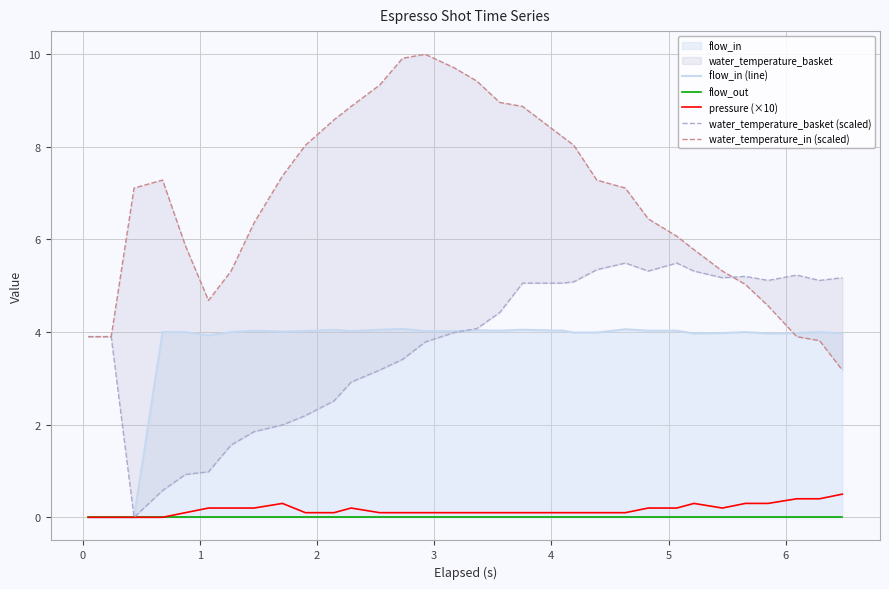

True or false: flow_out and pressure (×10) intersect in this chart.

False